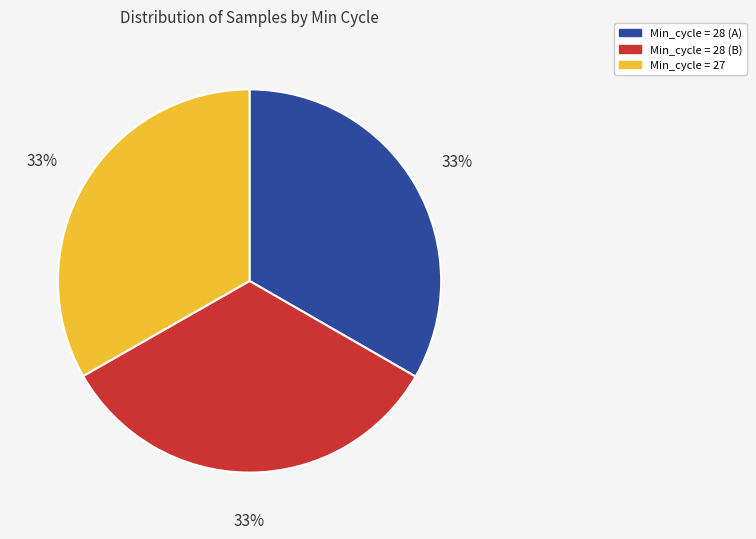

Is the sum of Min_cycle = 28 (B) and Min_cycle = 28 (A) greater than half?

Yes